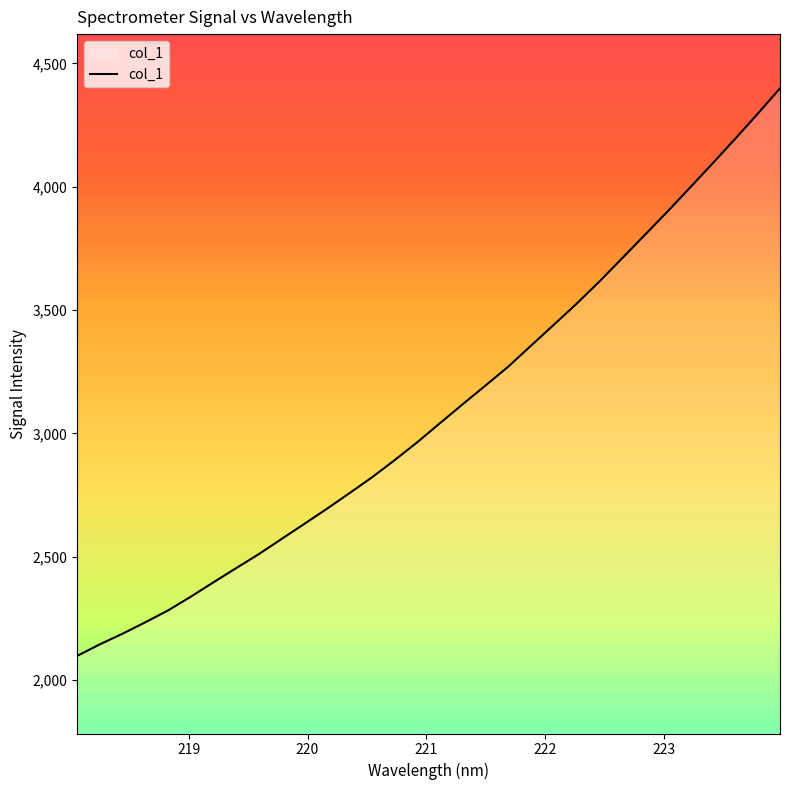

What is the smallest value displayed?

2097.7